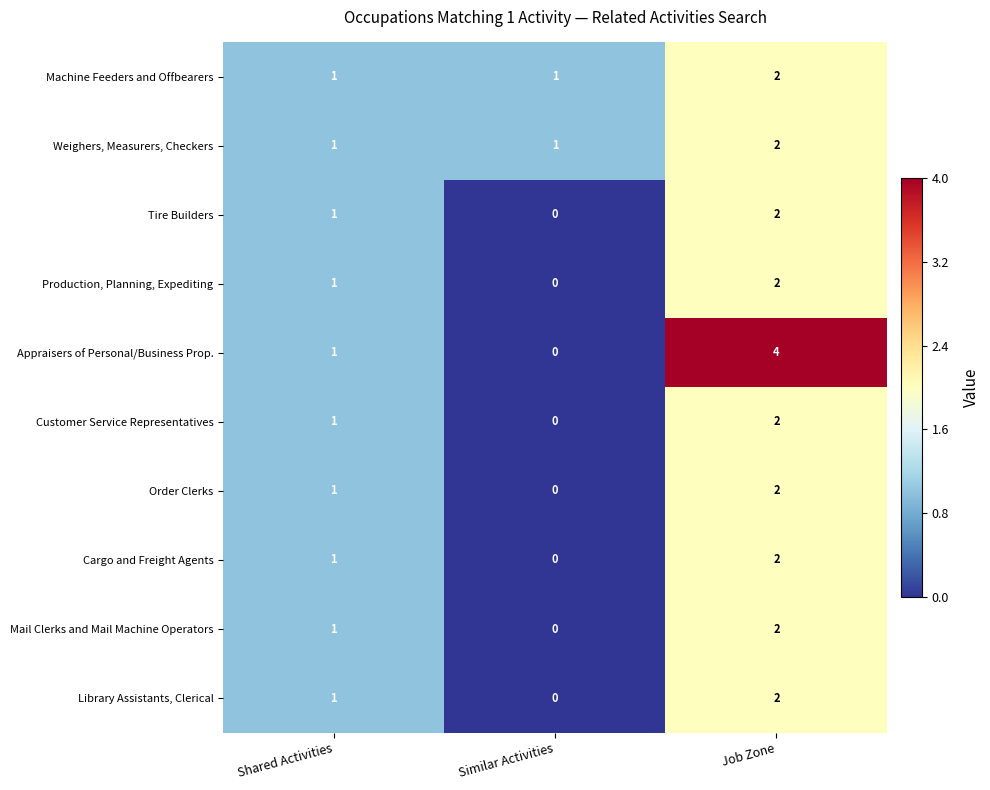

At which category does the chart reach its peak across all series?

Job Zone